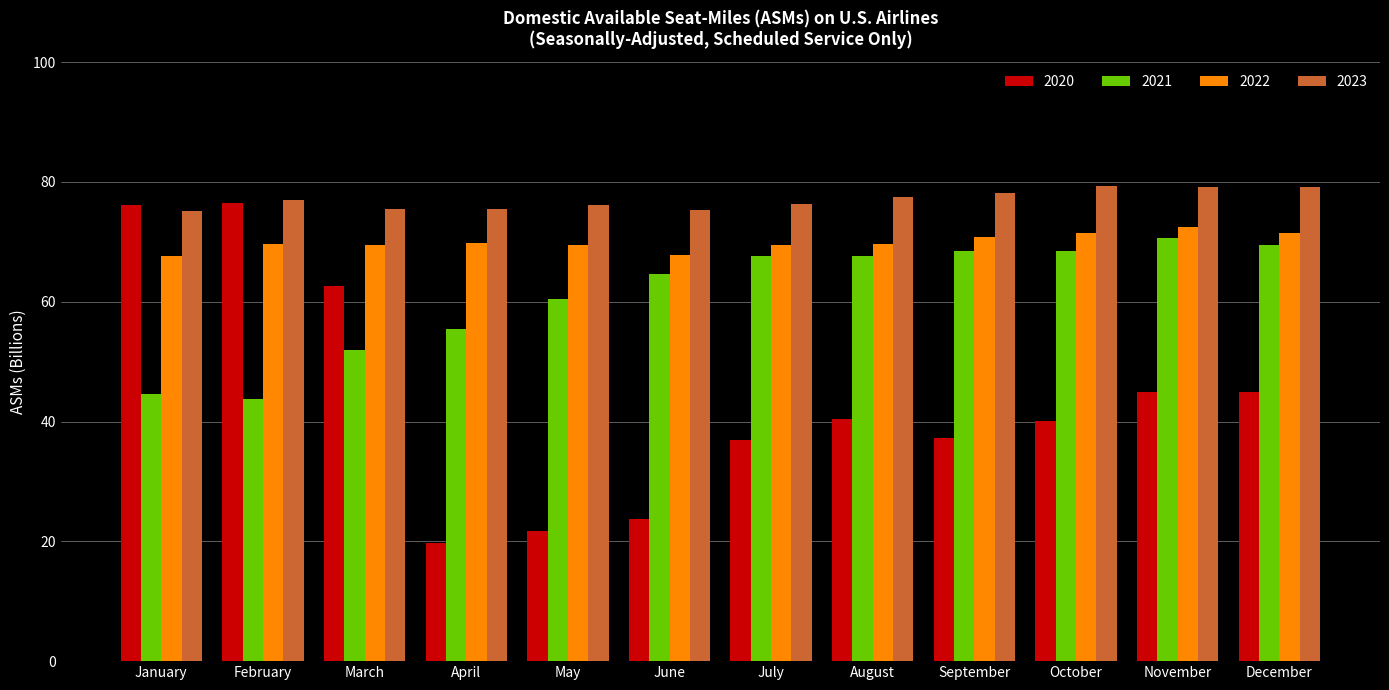

What is the maximum value shown in the chart?

79.3